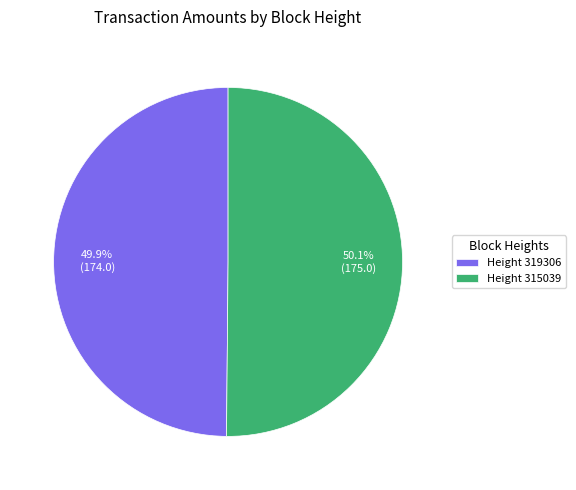

Does any single category account for the majority?

Yes